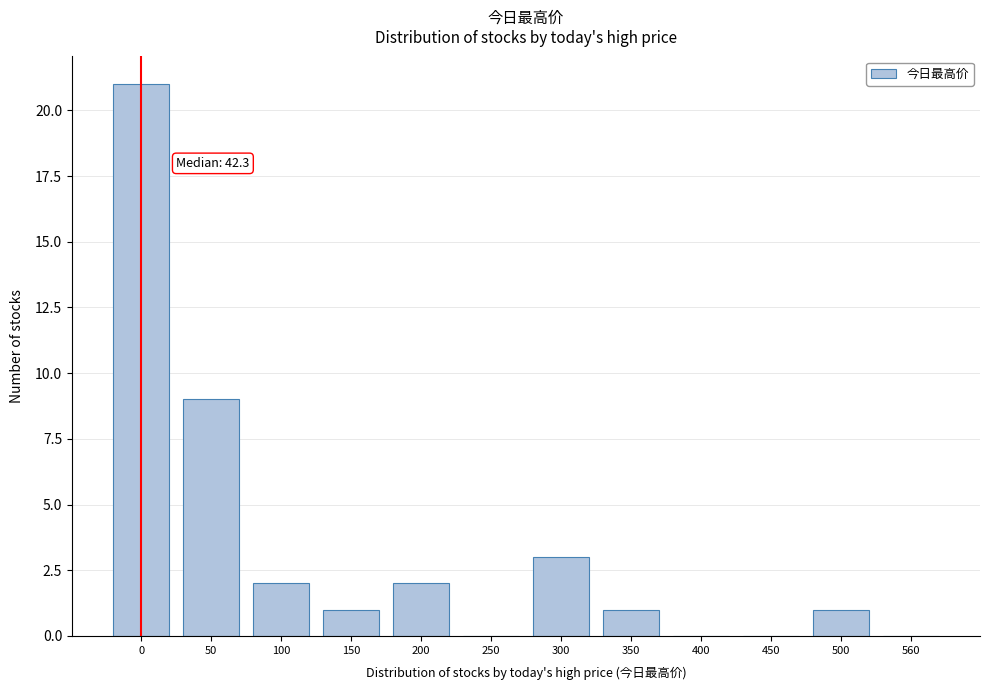

Reading left to right, list all the values displayed in this chart.

0=21	50=9	100=2	150=1	200=2	250=0	300=3	350=1	400=0	450=0	500=1	560=0